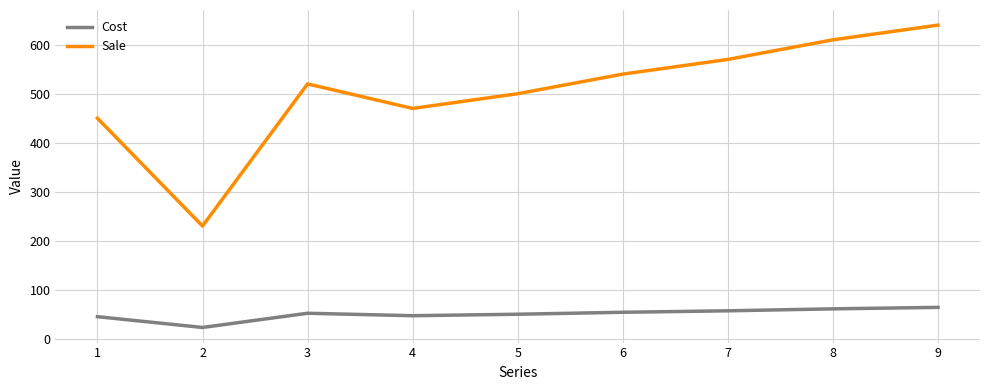

Which series has the largest total across all categories?

Sale